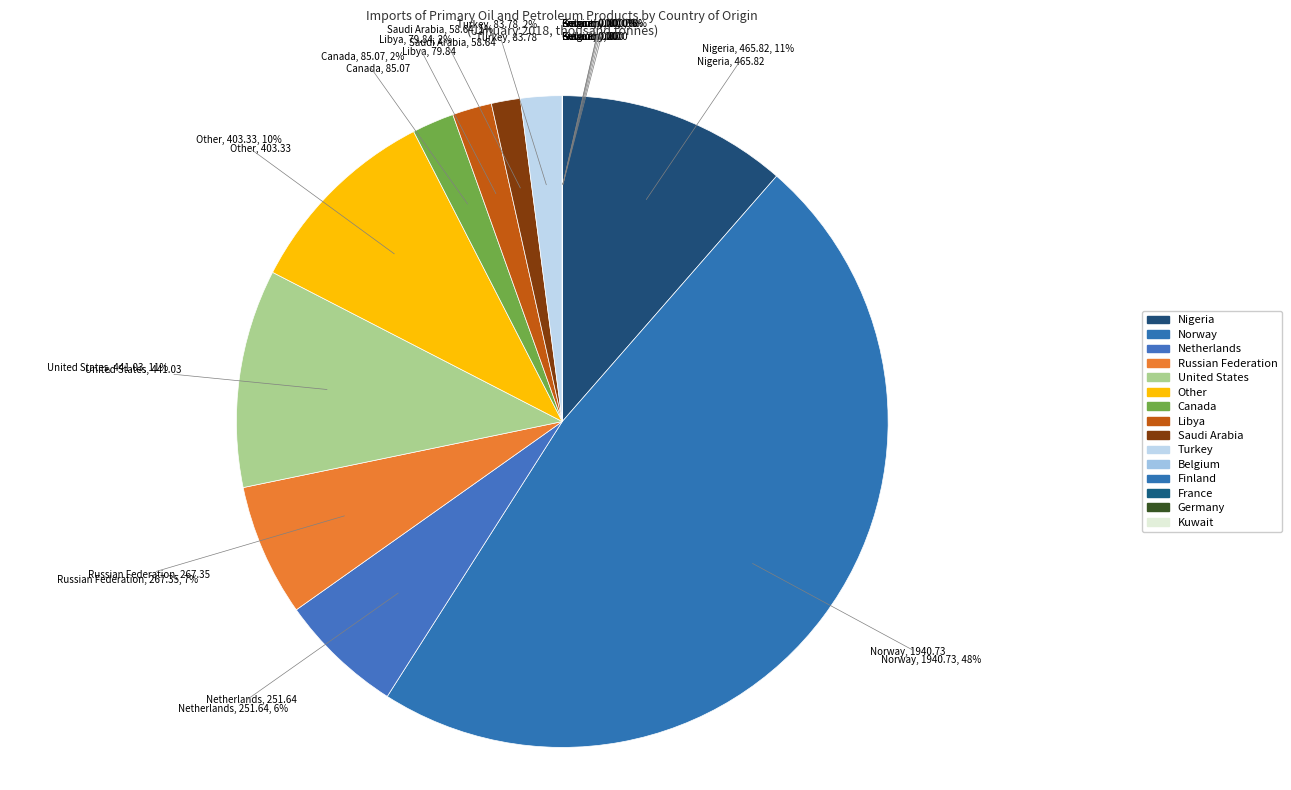

To the nearest percent, what is the combined percentage of Nigeria and Other?

21%